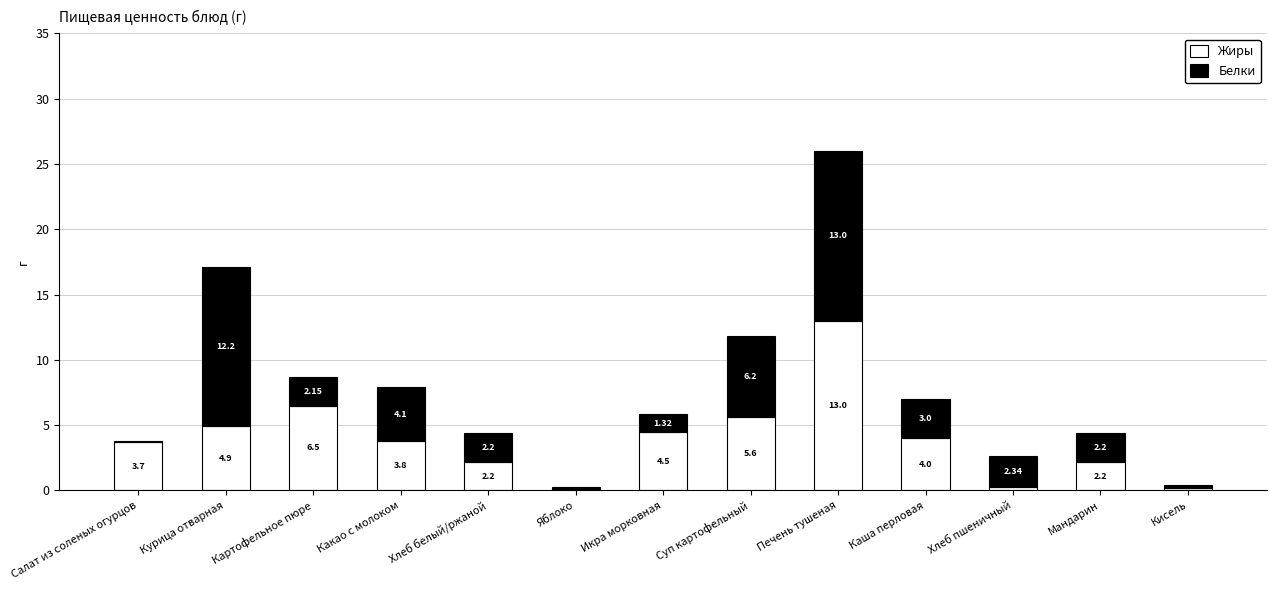

What is the total value across all series at Салат из соленых огурцов?

3.8